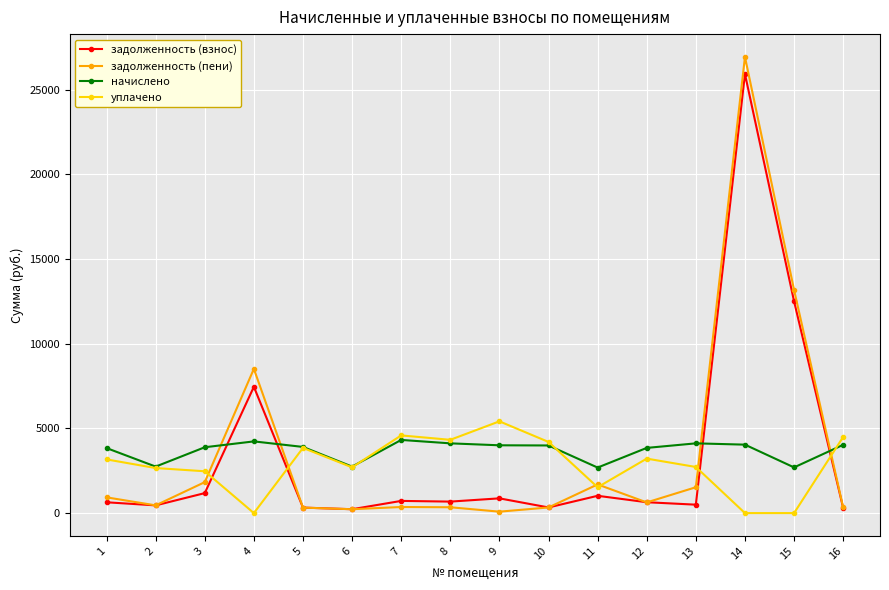

Is this an area chart (filled region under the line)?

No